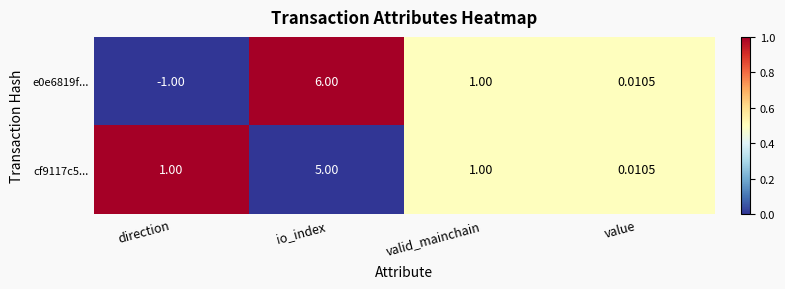

At which label is e0e6819f... closest to 2?

valid_mainchain